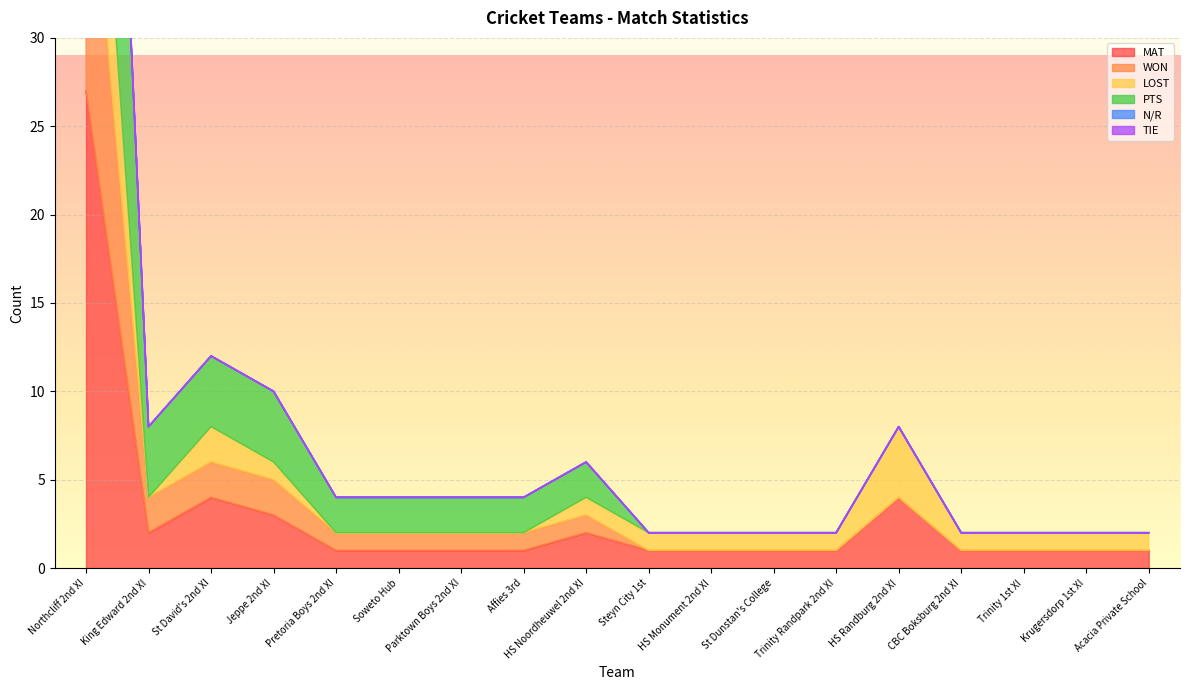

True or false: WON and PTS cross at least once.

False